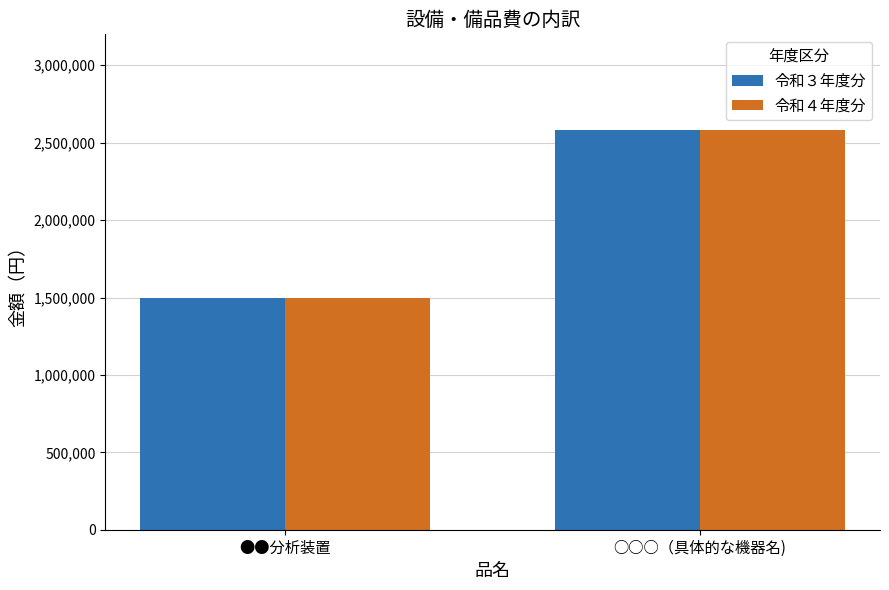

What position from the left is ●●分析装置?

1